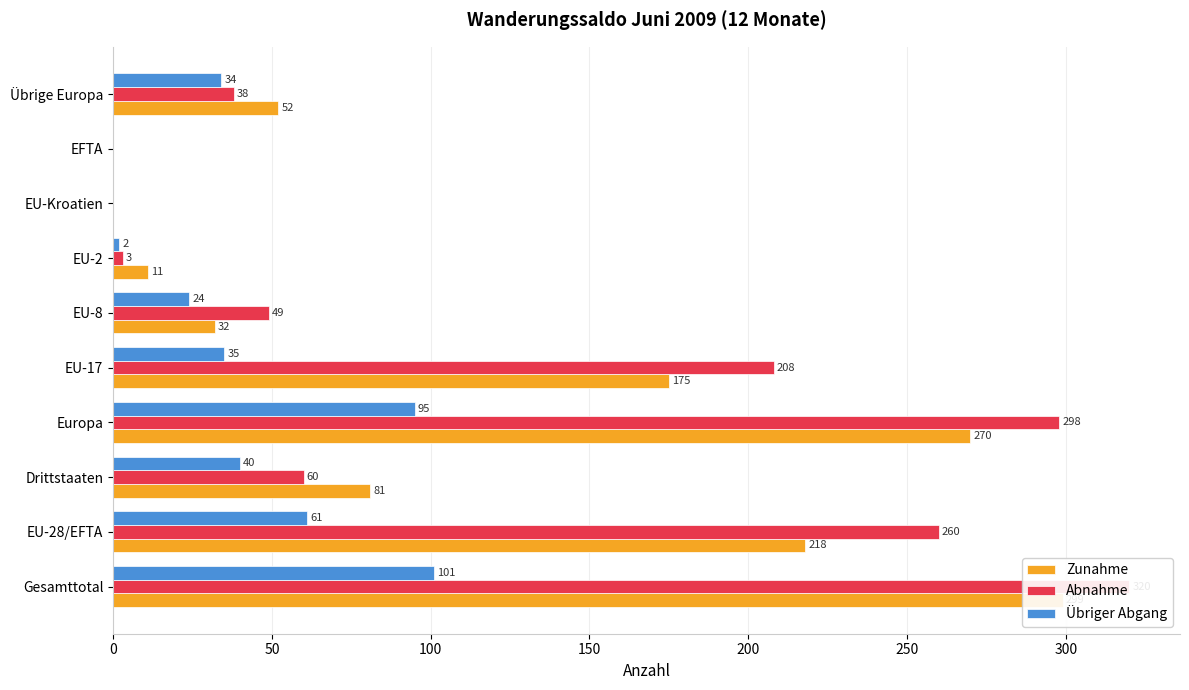

What is the difference between the maximum and minimum values in the Übriger Abgang series?

101